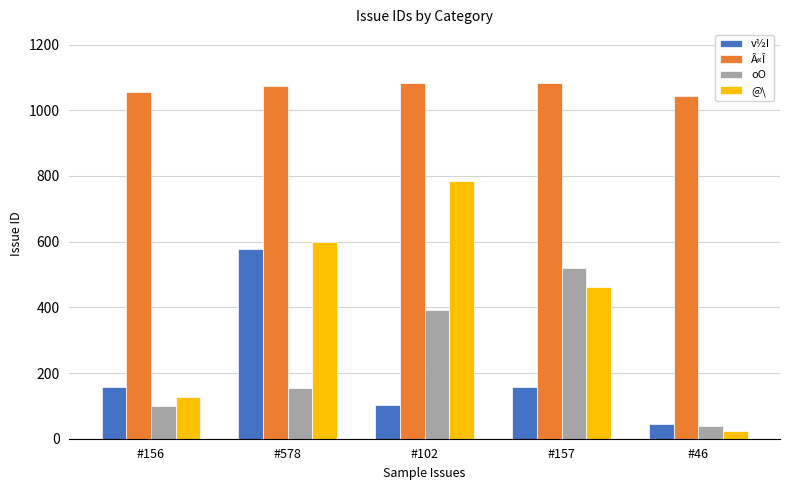

How many data points in @\ are less than 462?

2